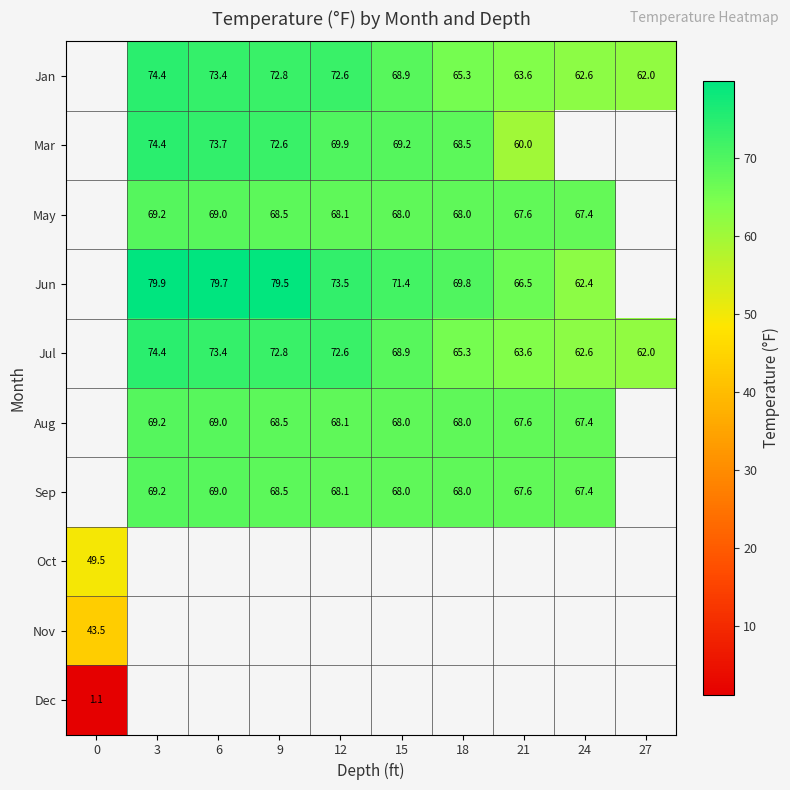

What is the difference between the highest and lowest values at 12?

5.4